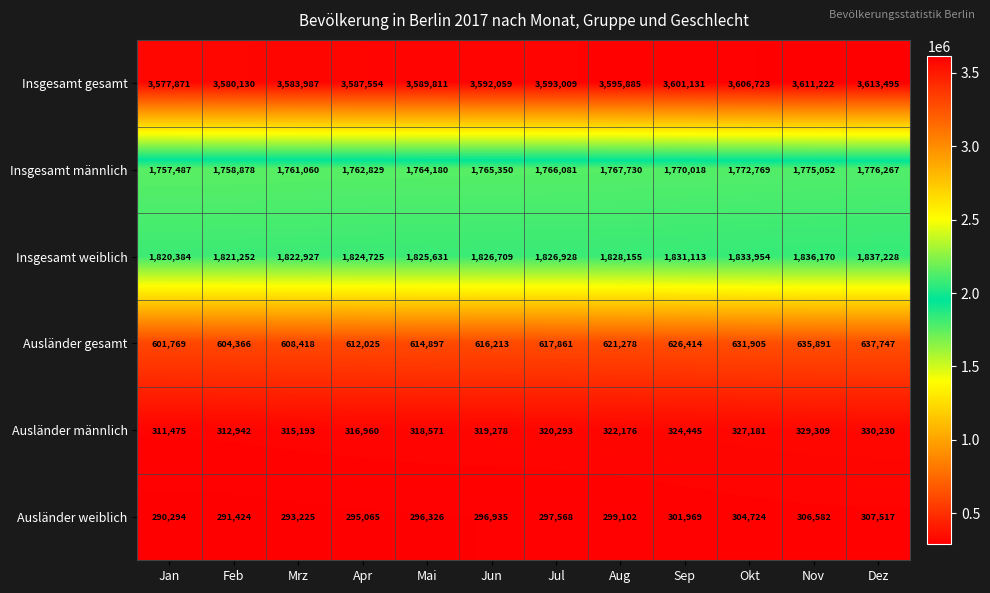

What is the total value across all series at Jun?

8416544